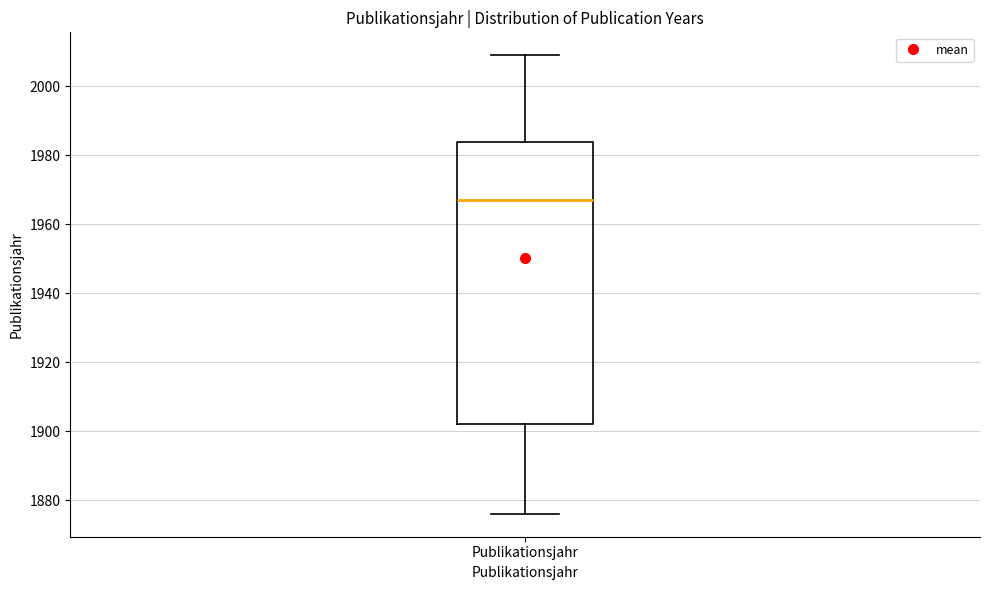

Read this box plot against the y-axis: the position of the median line, the range covered by the box, and the ends of both whiskers. The values are not printed on the chart, so give them approximately, as read against the axis.

median 1968, box 1902 to 1984, whiskers 1876 to 2010